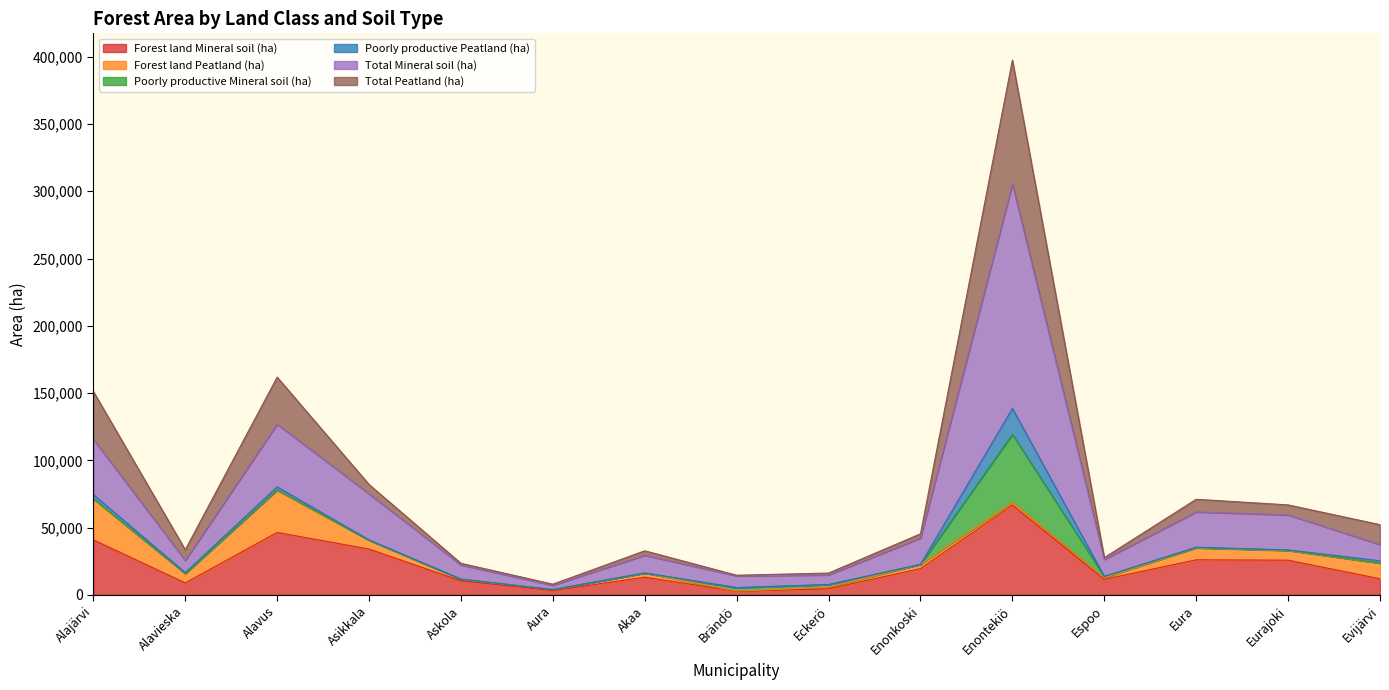

True or false: Forest land Mineral soil (ha) has a value of 19548 at Enonkoski.

True